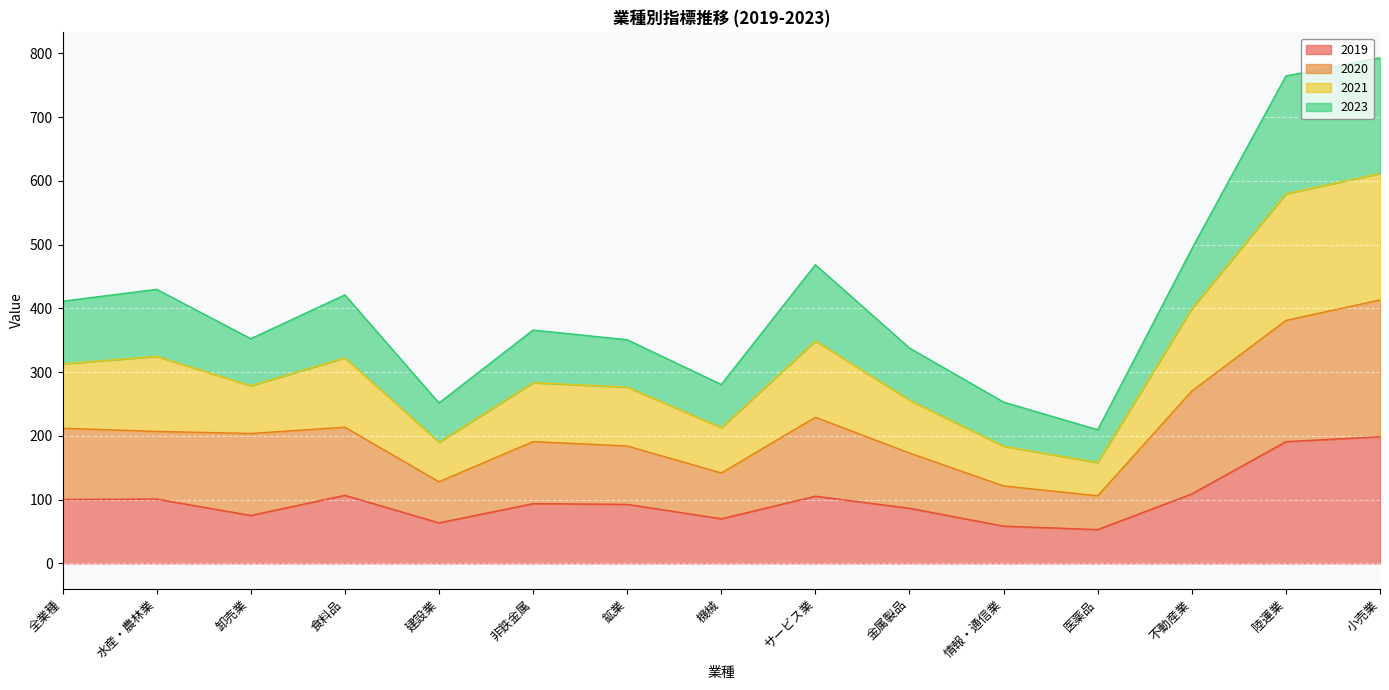

How many lines are shown in the chart?

4